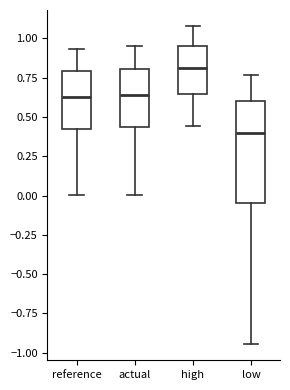

Where is the upper edge of the box for high on the y-axis? The values are not printed on the chart, so give them approximately, as read against the axis.

0.95